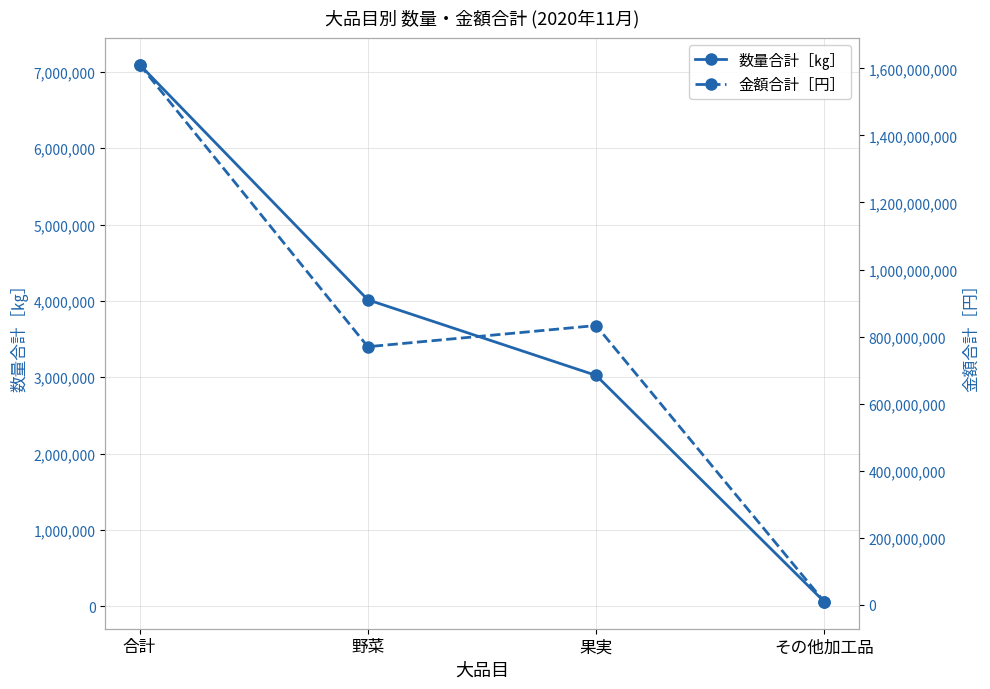

At which label does 数量合計［㎏］ first exceed 4014881?

合計